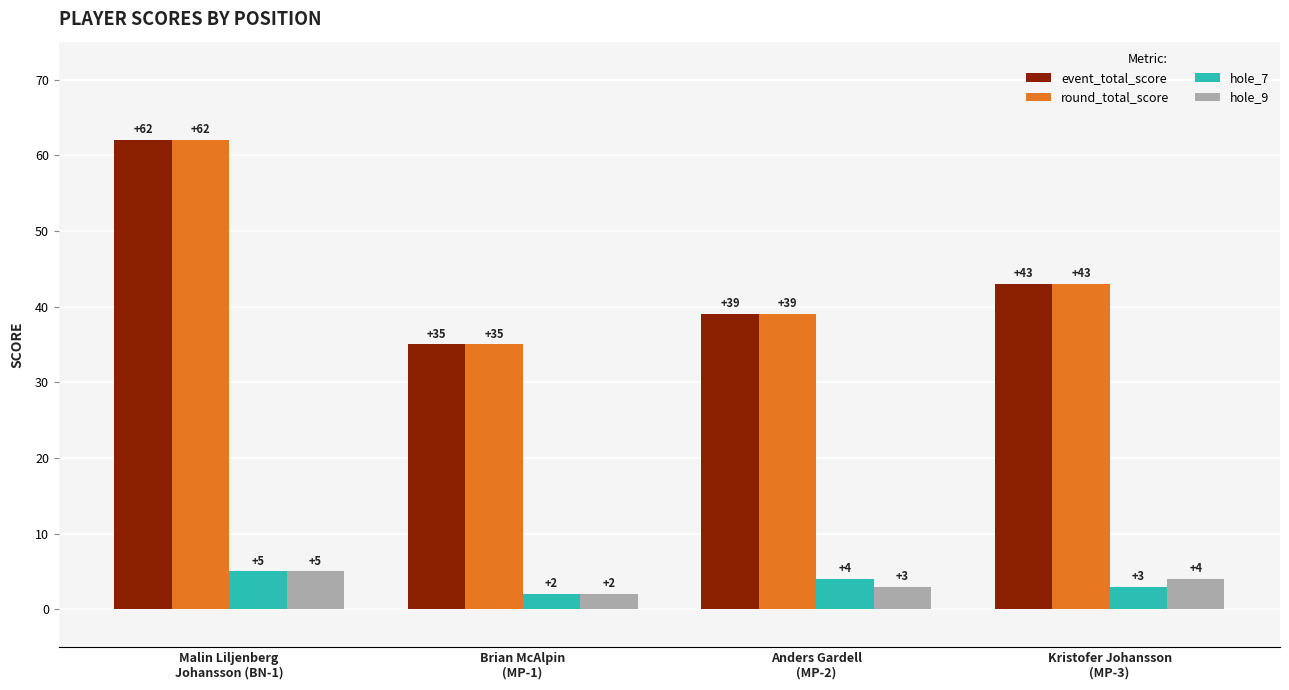

What is the greatest value displayed?

62